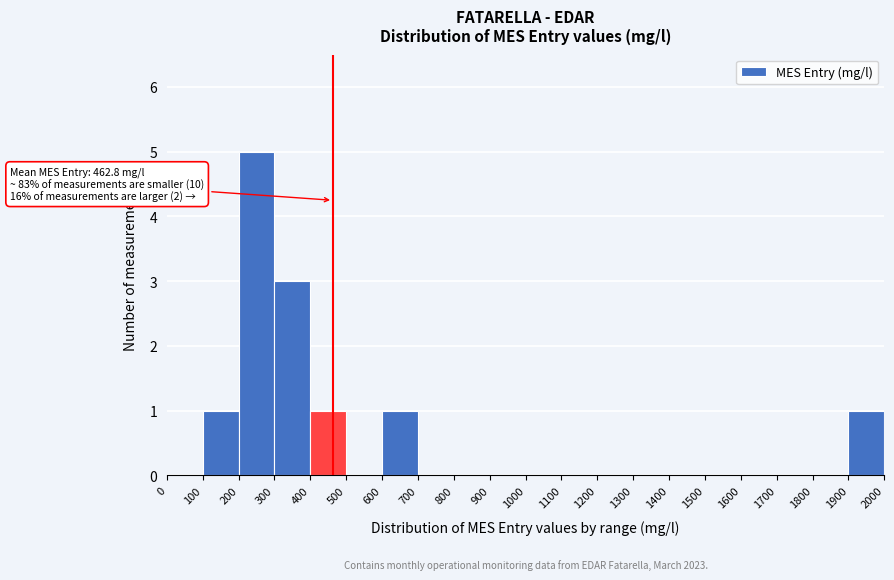

Which range on the x-axis has the tallest bar?

200 to 300